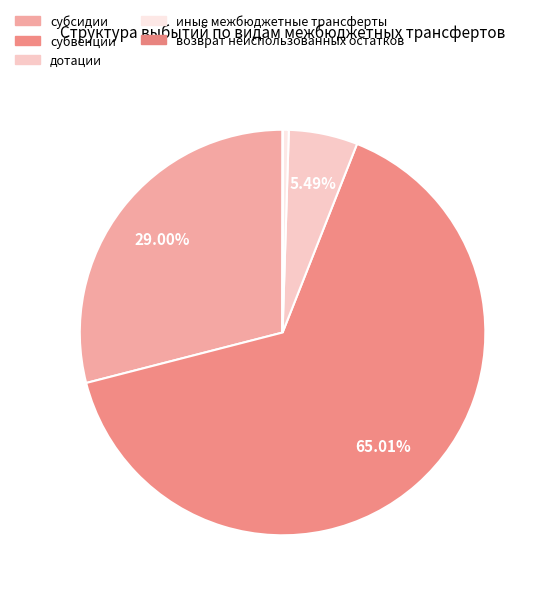

Between субвенции and возврат неиспользованных остатков, which is larger?

субвенции